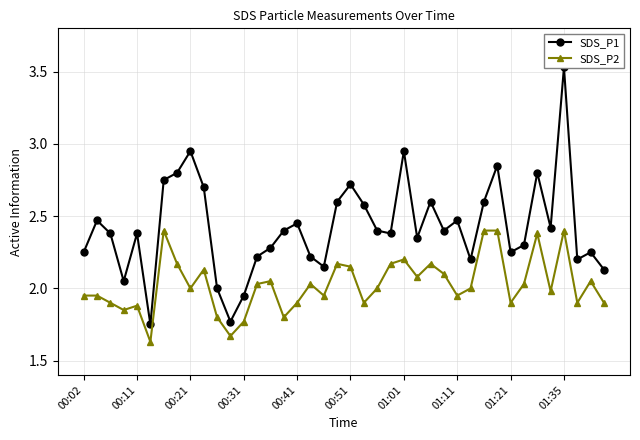

What are all the series names shown in the legend?

SDS_P1, SDS_P2